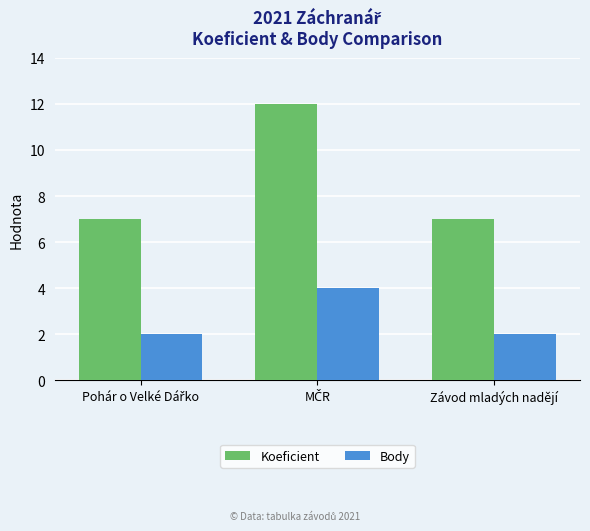

Reading left to right, transcribe all the data shown in this chart.

Koeficient: 7	12	7
Body: 2	4	2